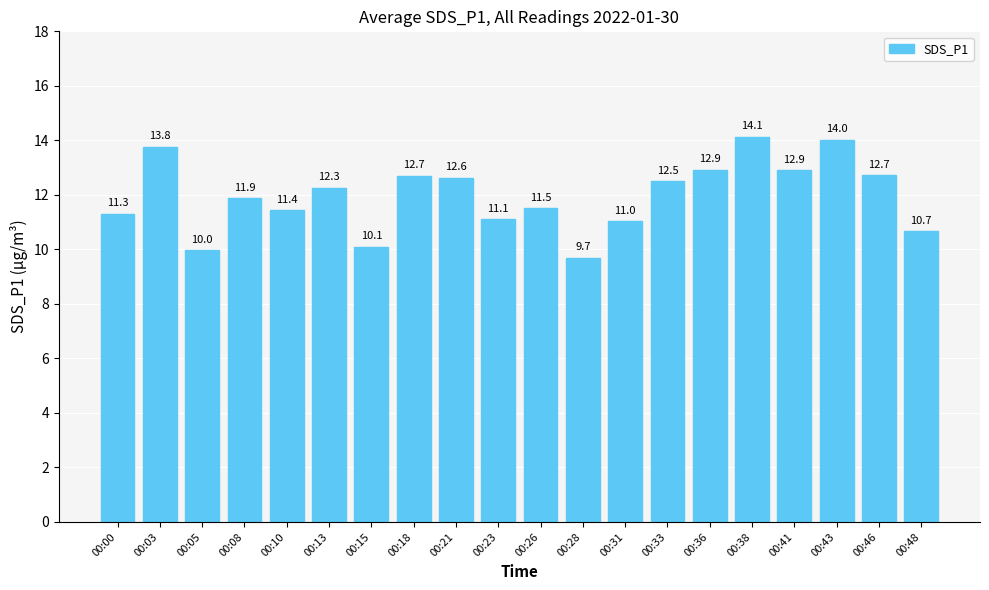

Reading left to right, what are all the values shown in this chart?

00:00=11.3	00:03=13.8	00:05=10.0	00:08=11.9	00:10=11.4	00:13=12.3	00:15=10.1	00:18=12.7	00:21=12.6	00:23=11.1	00:26=11.5	00:28=9.7	00:31=11.0	00:33=12.5	00:36=12.9	00:38=14.1	00:41=12.9	00:43=14.0	00:46=12.7	00:48=10.7